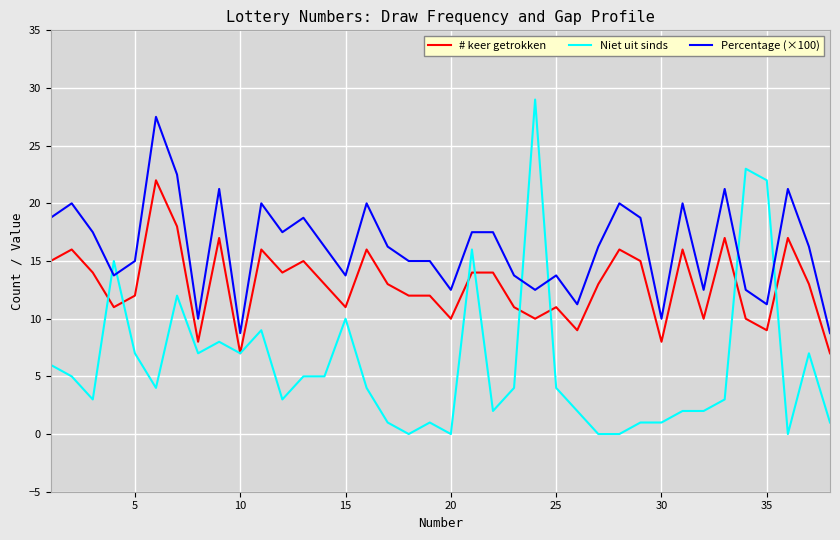

List the series in order of their peak value, highest first.

Niet uit sinds, Percentage (×100), # keer getrokken